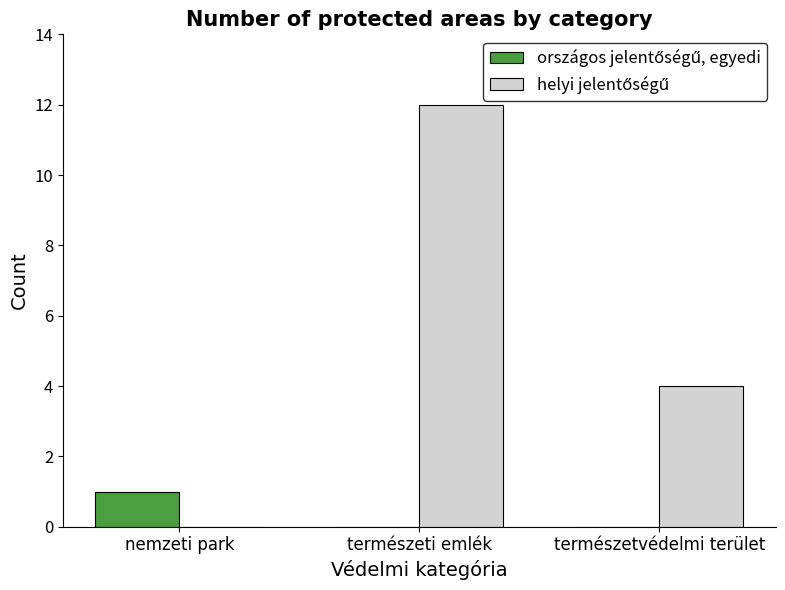

Does the chart contain stacked bars?

No